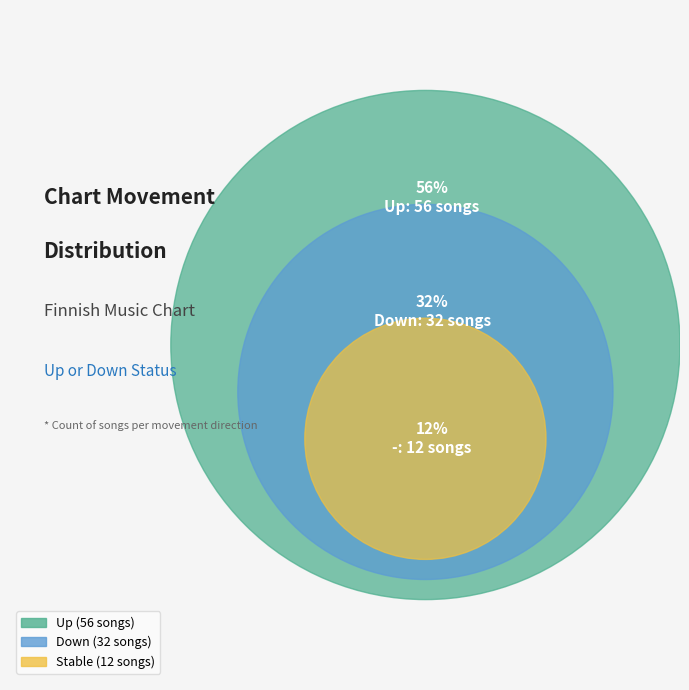

Count the number of slices in the pie.

3